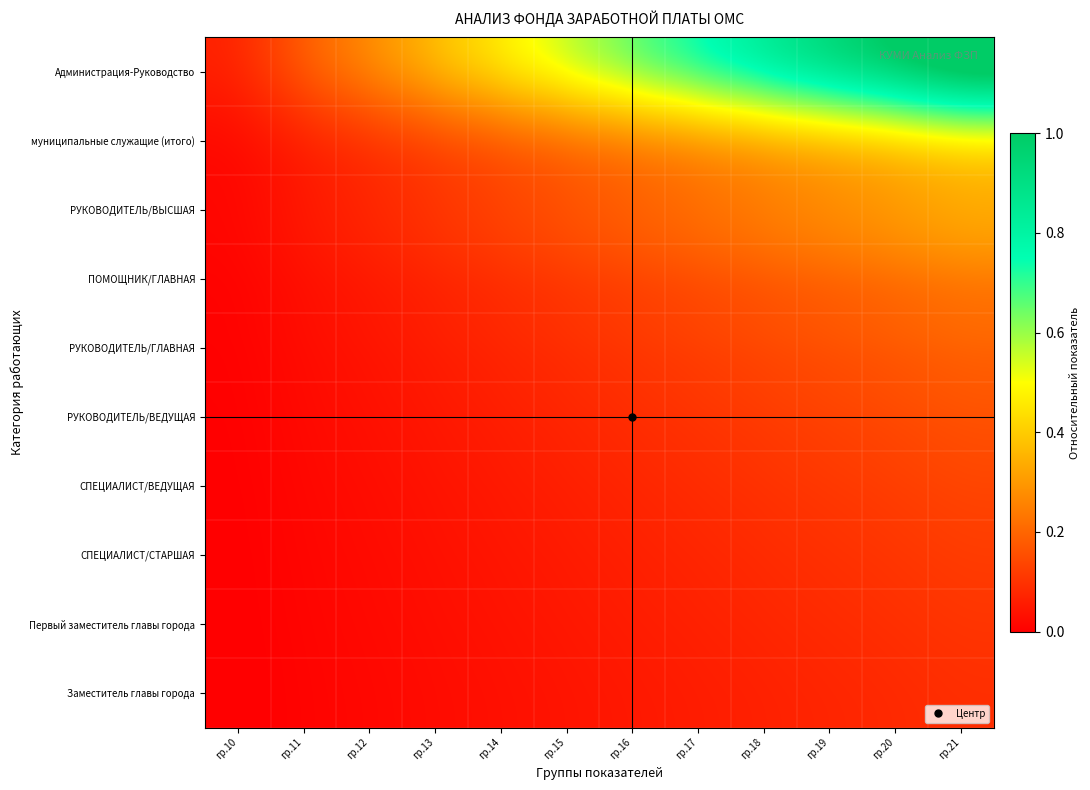

Rank the series at гр.11 from lowest to highest value.

Заместитель главы города, Первый заместитель главы города, СПЕЦИАЛИСТ/СТАРШАЯ, СПЕЦИАЛИСТ/ВЕДУЩАЯ, РУКОВОДИТЕЛЬ/ВЕДУЩАЯ, РУКОВОДИТЕЛЬ/ГЛАВНАЯ, ПОМОЩНИК/ГЛАВНАЯ, РУКОВОДИТЕЛЬ/ВЫСШАЯ, муниципальные служащие (итого), Администрация-Руководство